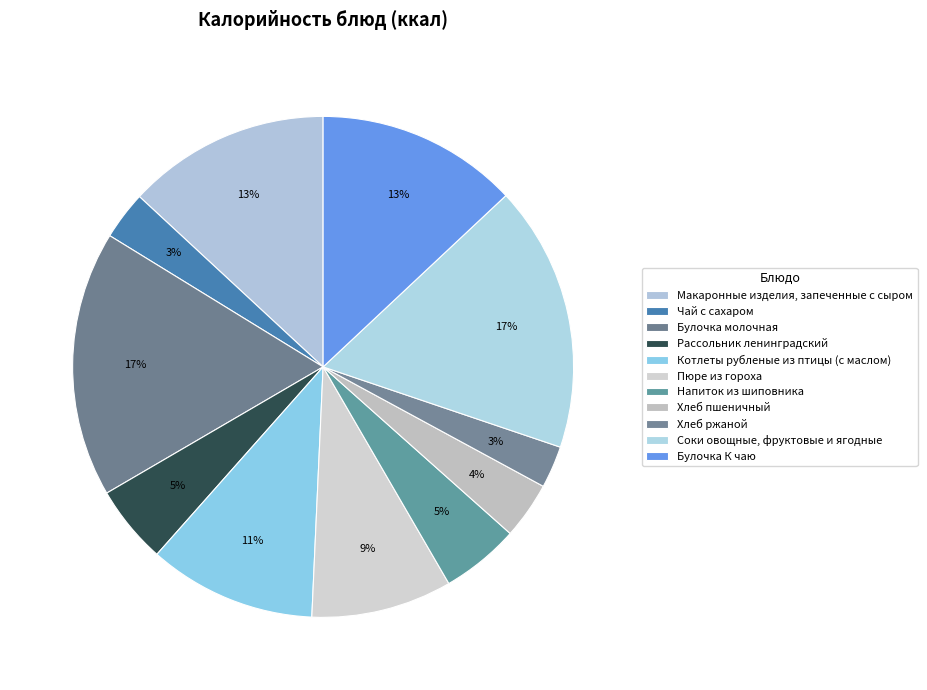

Count the number of slices in the pie.

11